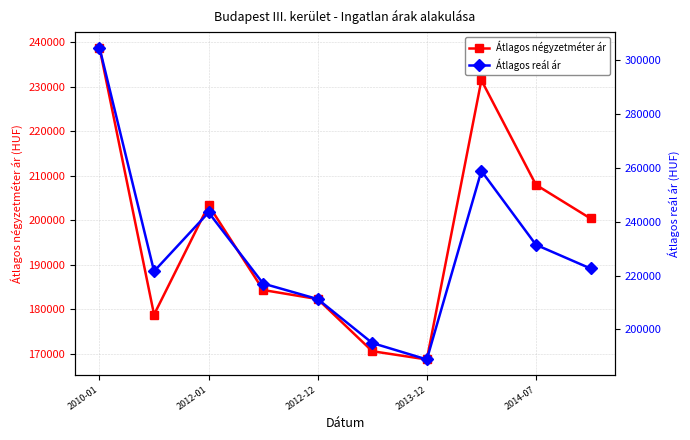

At how many categories does at least one series exceed 230651?

4